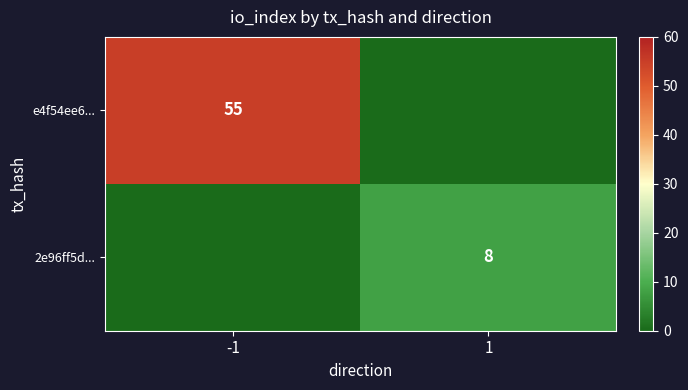

Is it true that 2e96ff5d... equals 8 at 1?

True